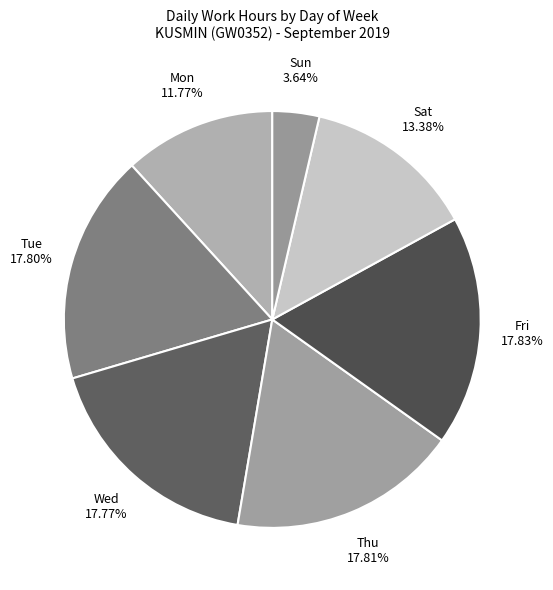

What is the smallest slice in the pie chart?

Sun 3.64%